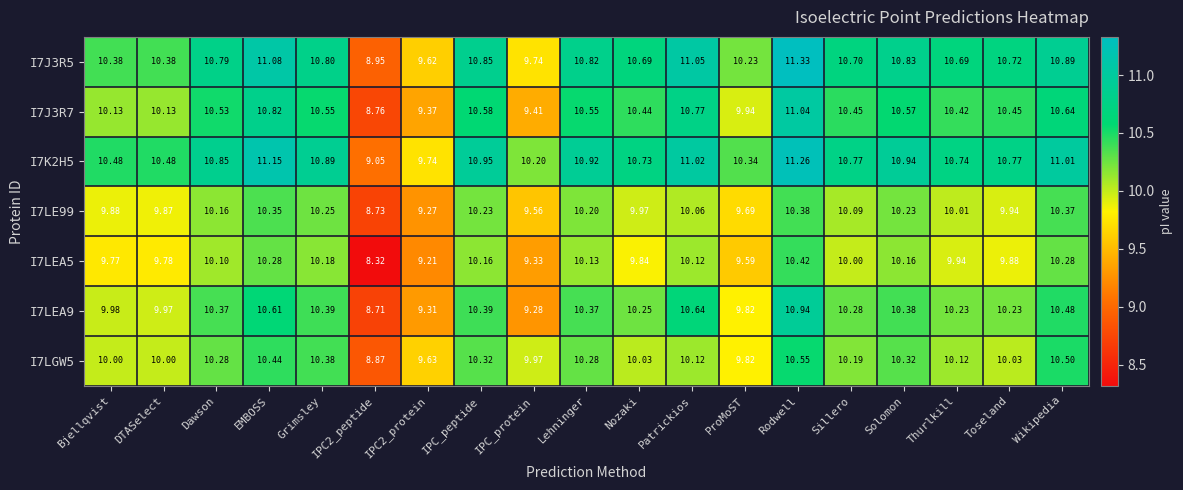

At which category is the sum across all series the highest?

Rodwell